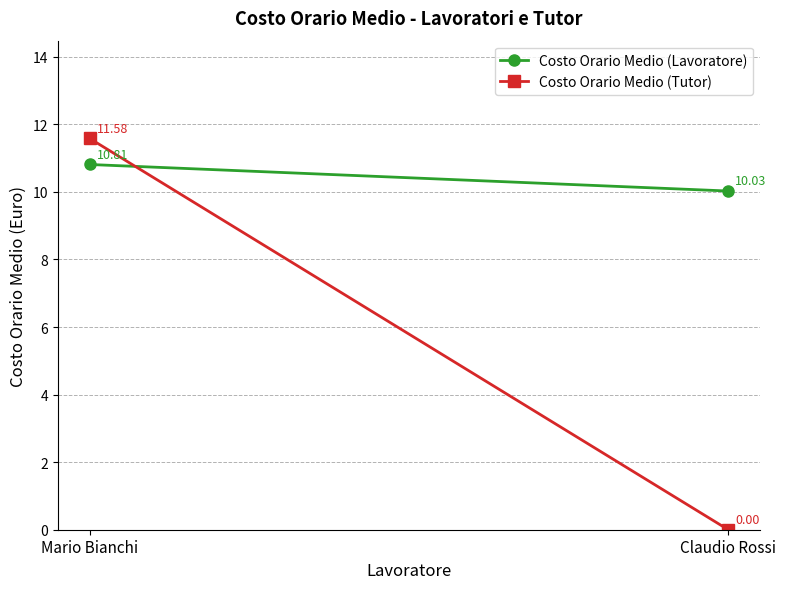

What is the total value across all series at Claudio Rossi?

10.0